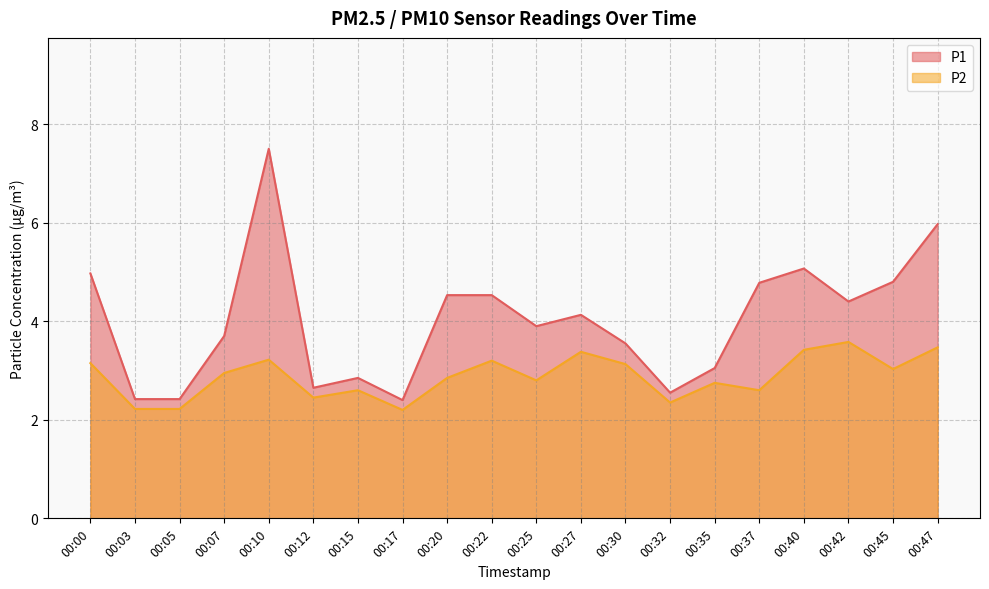

True or false: P1 has a value of 1.0 at 00:32.

False